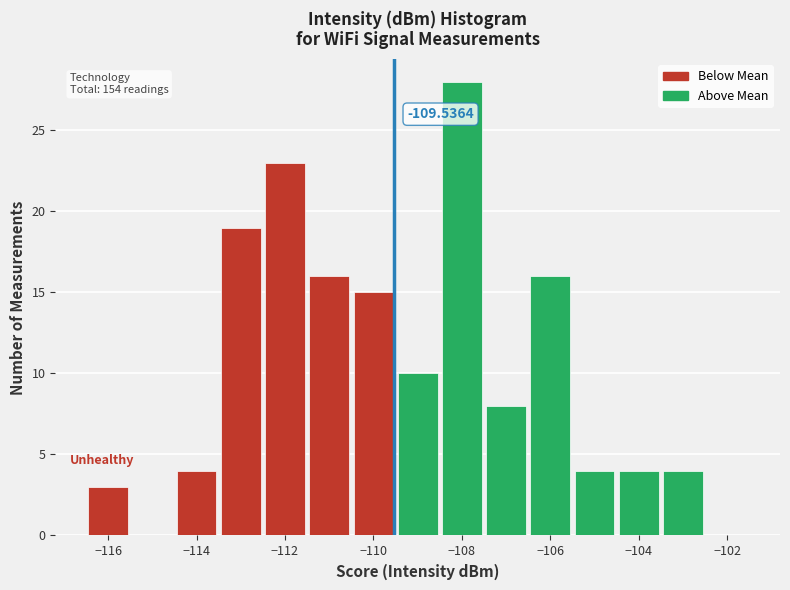

Over which range of the x-axis is the bar tallest?

-108.5 to -107.5